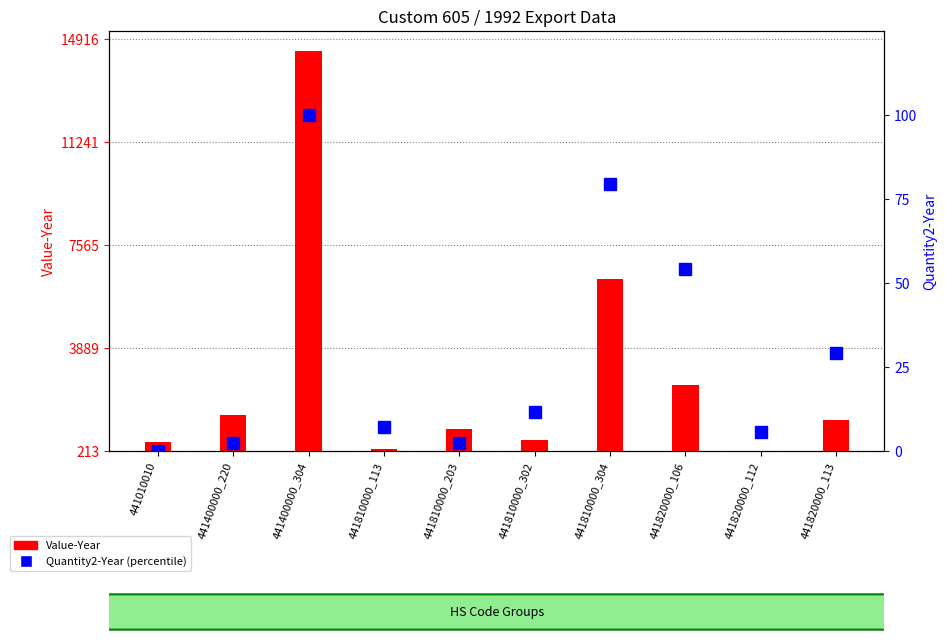

Does the chart contain any negative values?

No